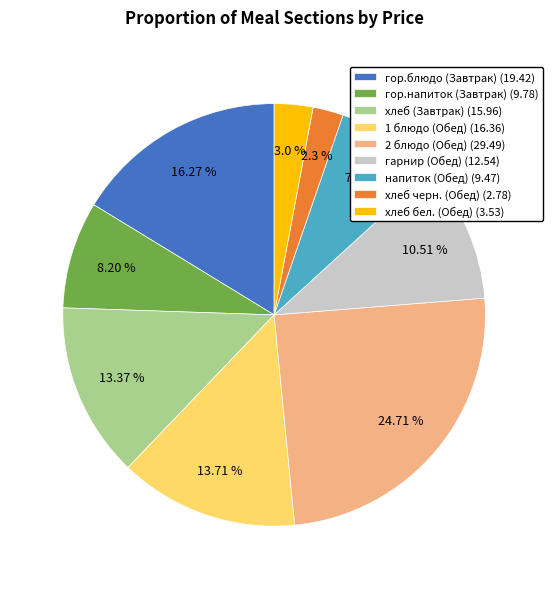

What percentage do хлеб (Завтрак) and 1 блюдо (Обед) together represent?

27.1%